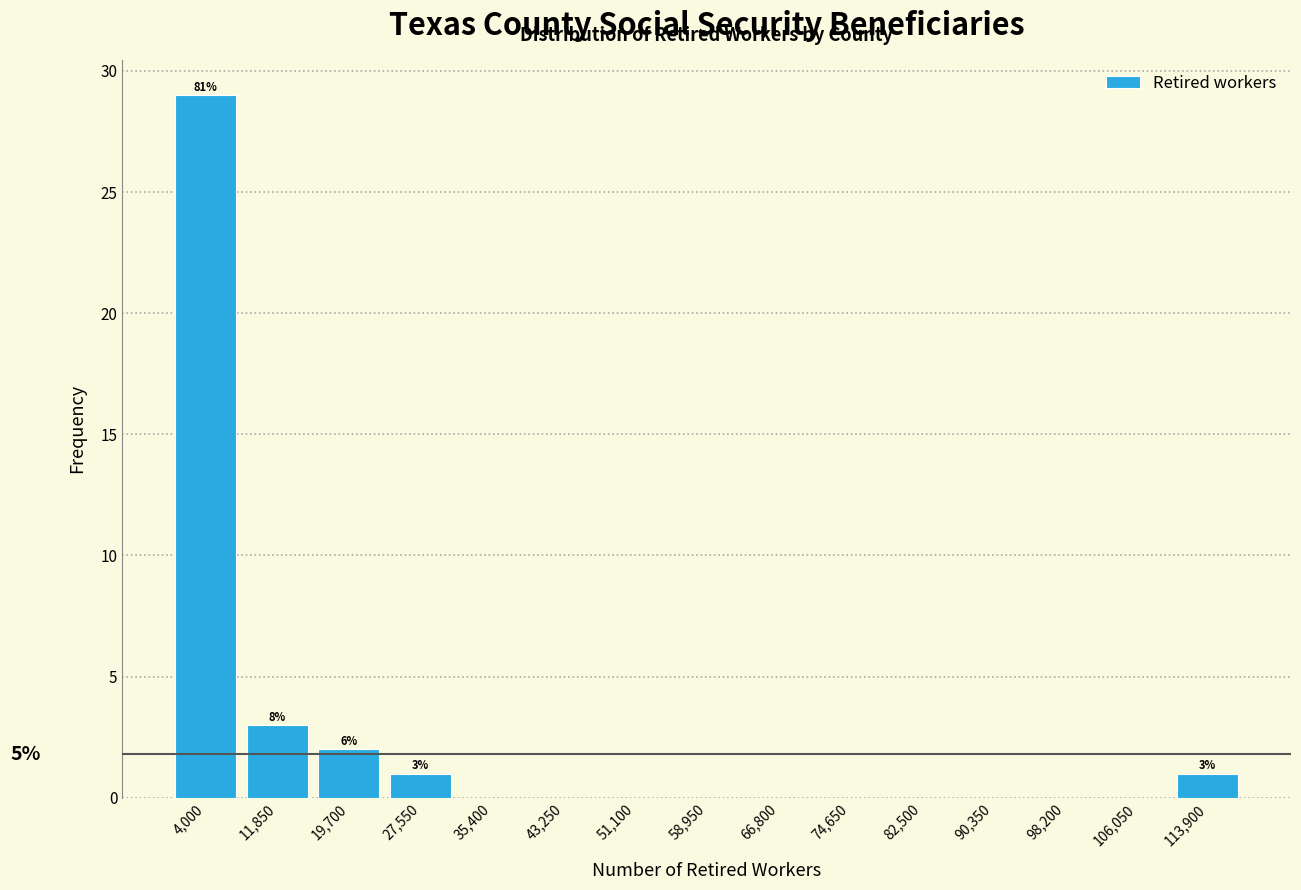

Over which range of the x-axis is the bar tallest?

0 to 8000